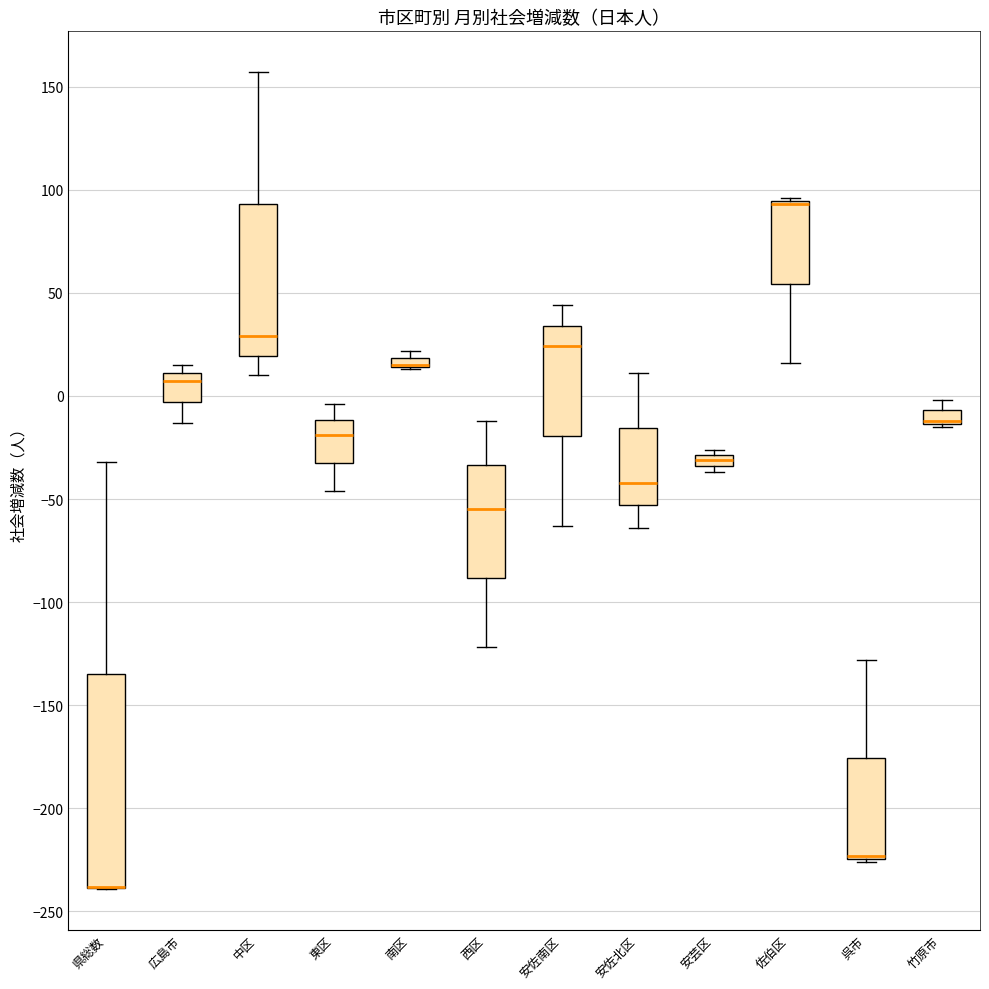

Where is the upper edge of the box for 西区 on the y-axis? The values are not printed on the chart, so give them approximately, as read against the axis.

-35